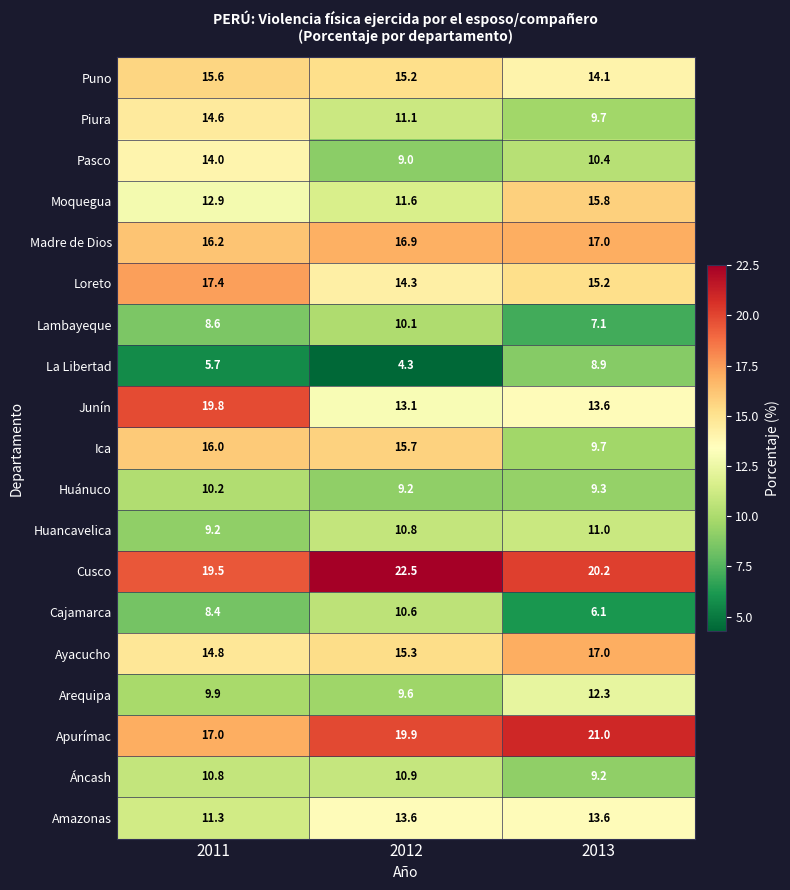

Which series has the widest spread of values?

Junín